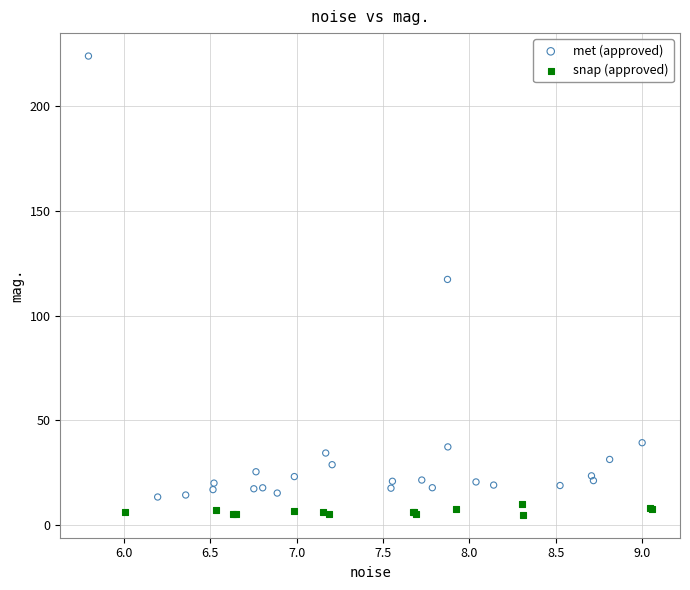

Which series has the widest spread of Y values?

met (approved)